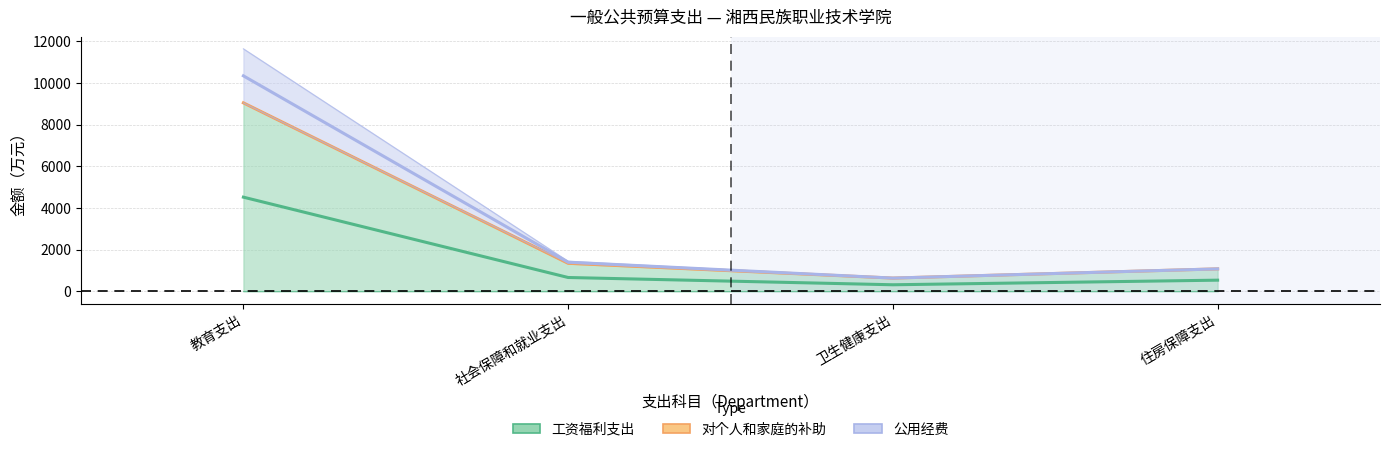

What is the minimum value shown in the chart?

320.6